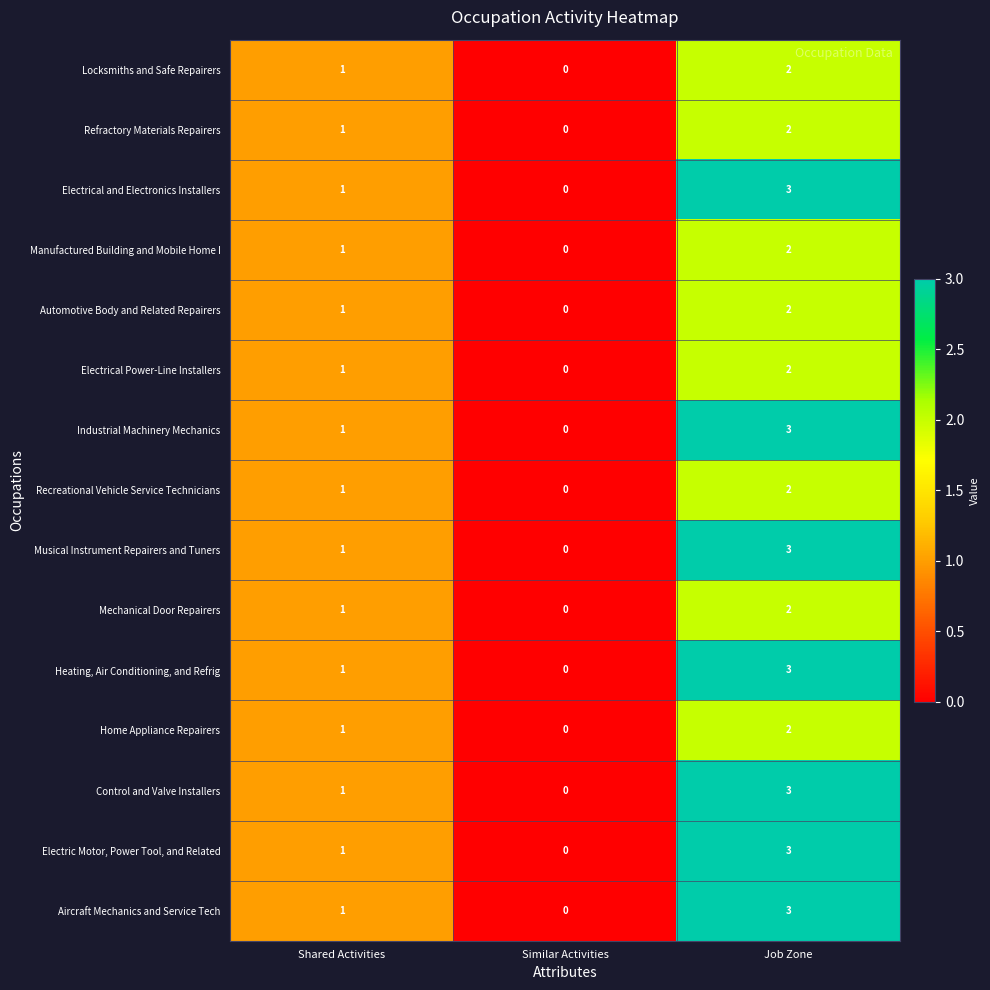

Rank the categories by Home Appliance Repairers value from highest to lowest.

Job Zone, Shared Activities, Similar Activities